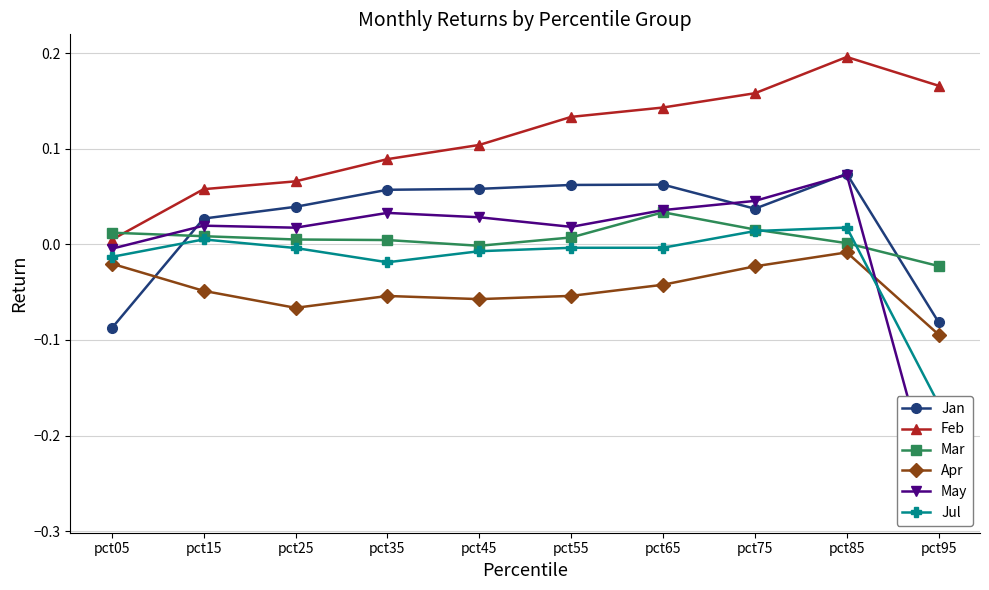

How many values in the Jul series exceed 0?

3